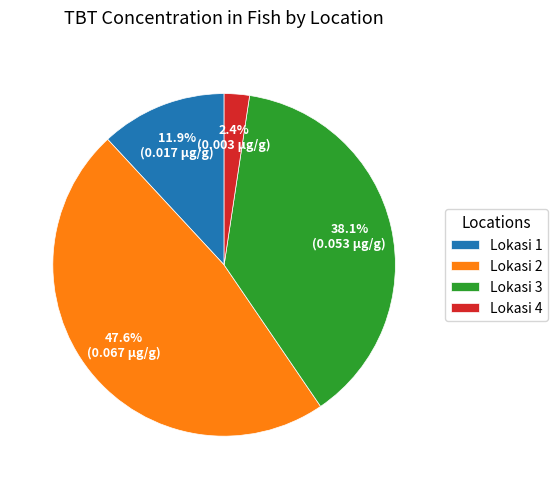

To the nearest percent, what is the difference between the Lokasi 4 and Lokasi 3 slice percentages?

36%